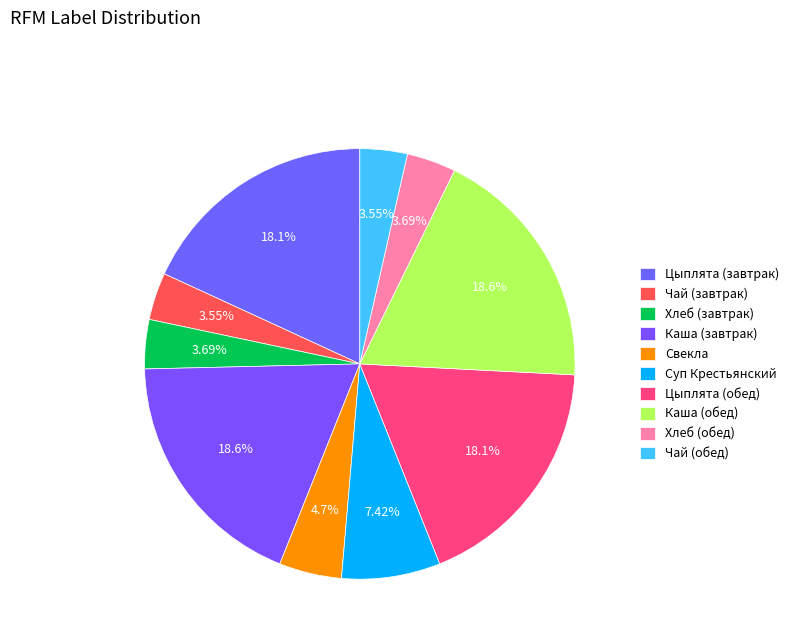

Count the number of slices in the pie.

10